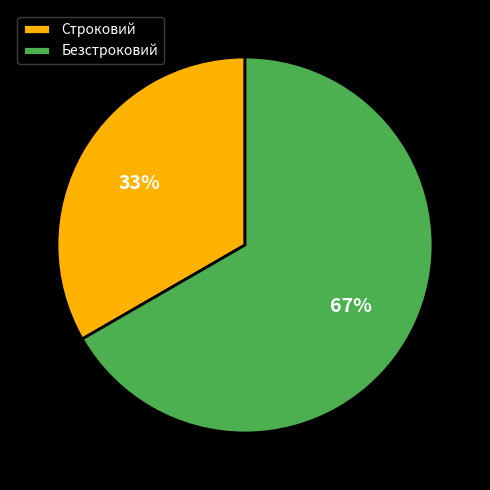

What percentage is the Безстроковий slice, to the nearest percent?

67%